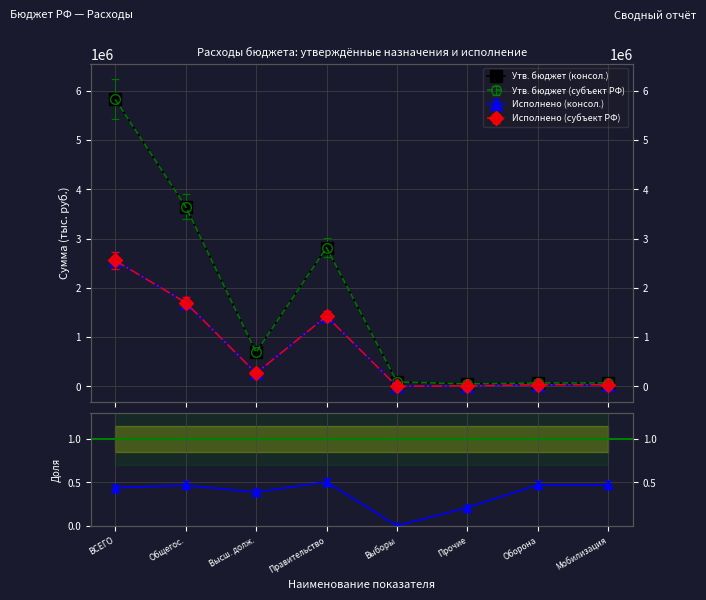

The Исполнено (консол.) series shows 4558506.9 at ВСЕГО. True or false?

False